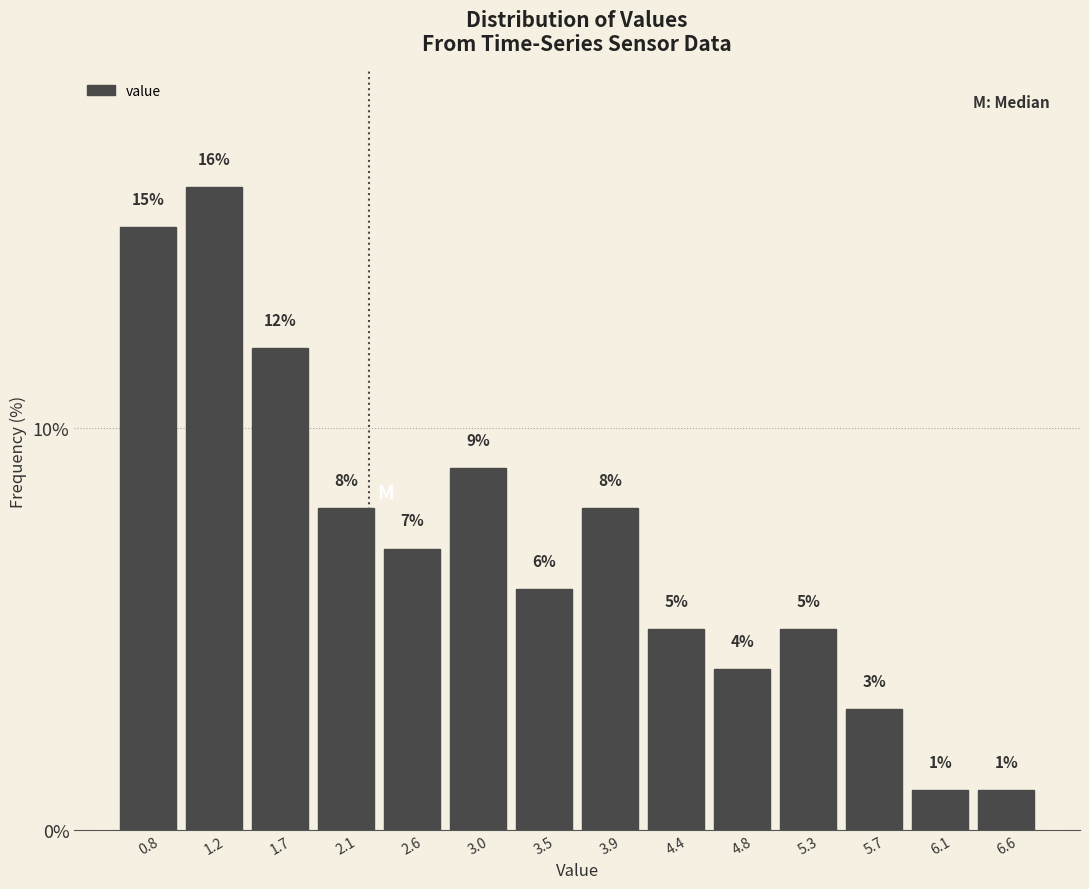

Reading left to right, transcribe this chart: for each bar, give the range it covers on the x-axis and its height. The bar edges are not printed on the chart, so give them approximately, as read against the axis.

0.55 to 1.00: 15
1.00 to 1.45: 16
1.45 to 1.90: 12
1.90 to 2.35: 8
2.35 to 2.80: 7
2.80 to 3.25: 9
3.25 to 3.70: 6
3.70 to 4.15: 8
4.15 to 4.60: 5
4.60 to 5.05: 4
5.05 to 5.50: 5
5.50 to 5.90: 3
5.90 to 6.35: 1
6.35 to 6.80: 1